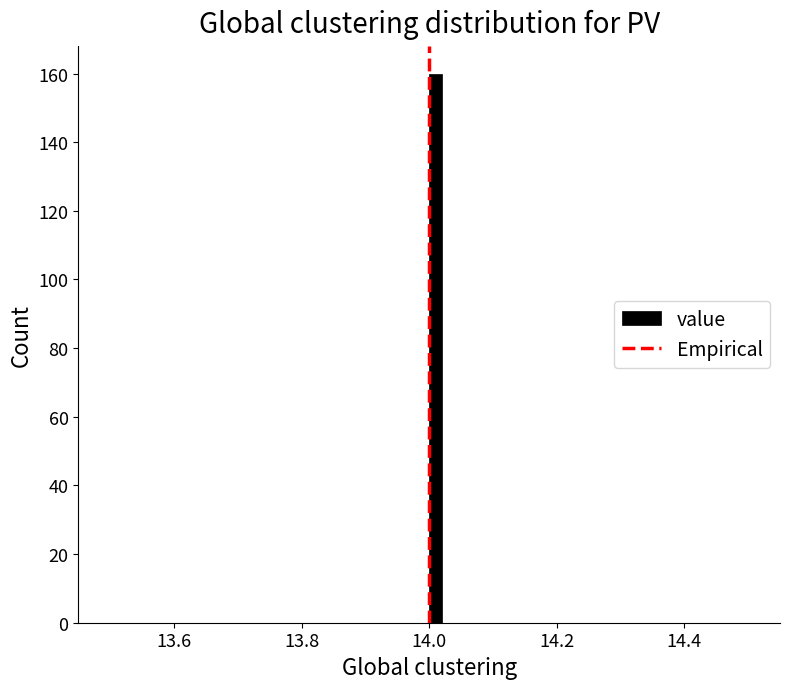

Read against the x-axis, roughly where is the centre of the tallest bar?

14.02